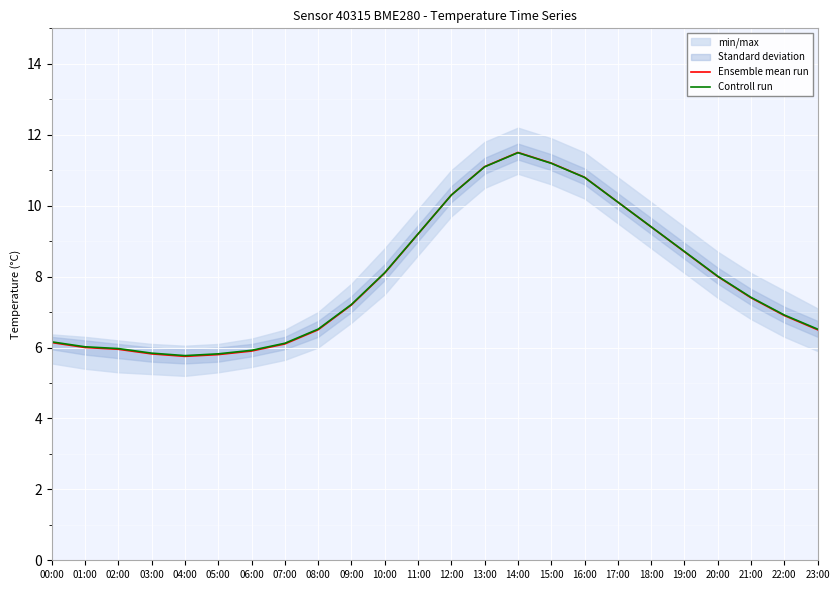

Which series has the largest total across all categories?

Controll run